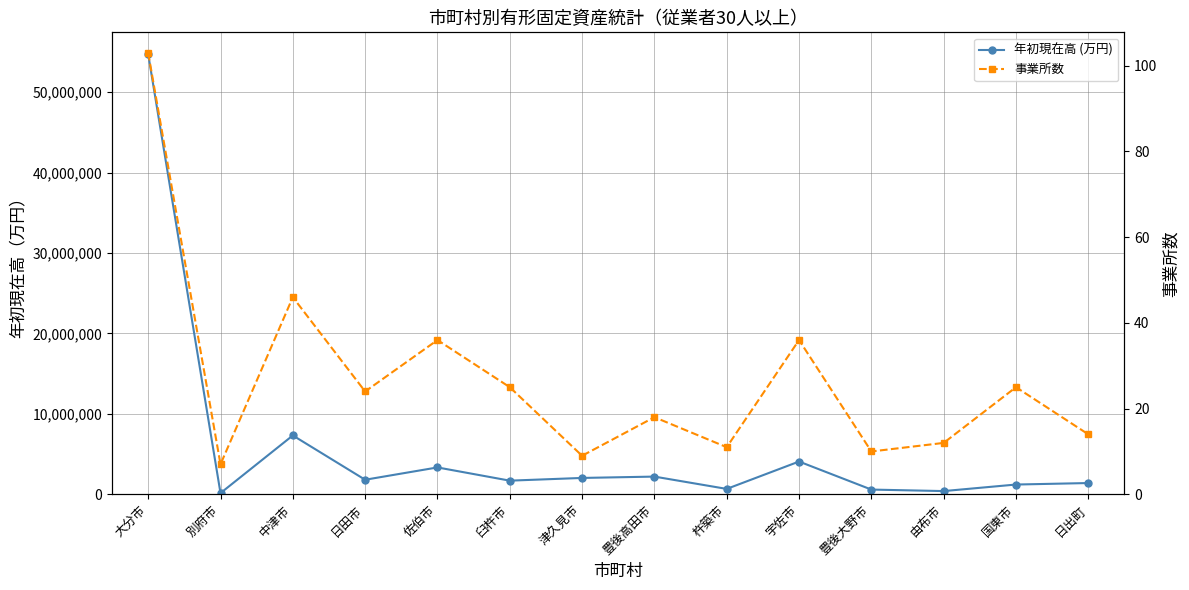

At 杵築市, list the series in order from largest to smallest.

年初現在高 (万円), 事業所数